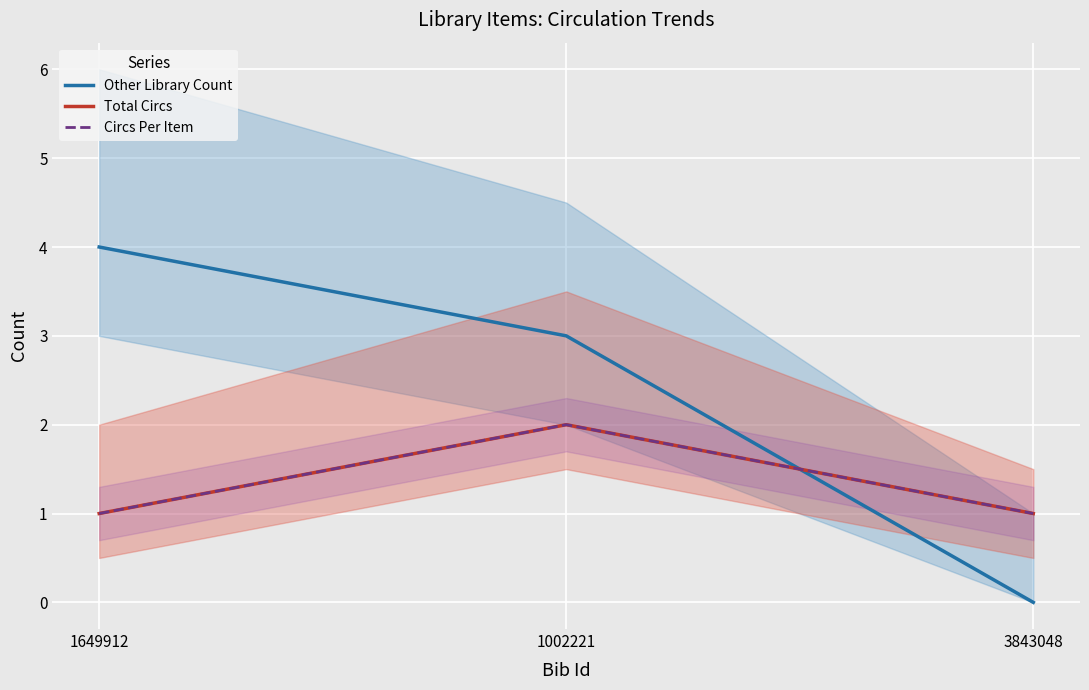

What is the maximum value for Other Library Count?

4